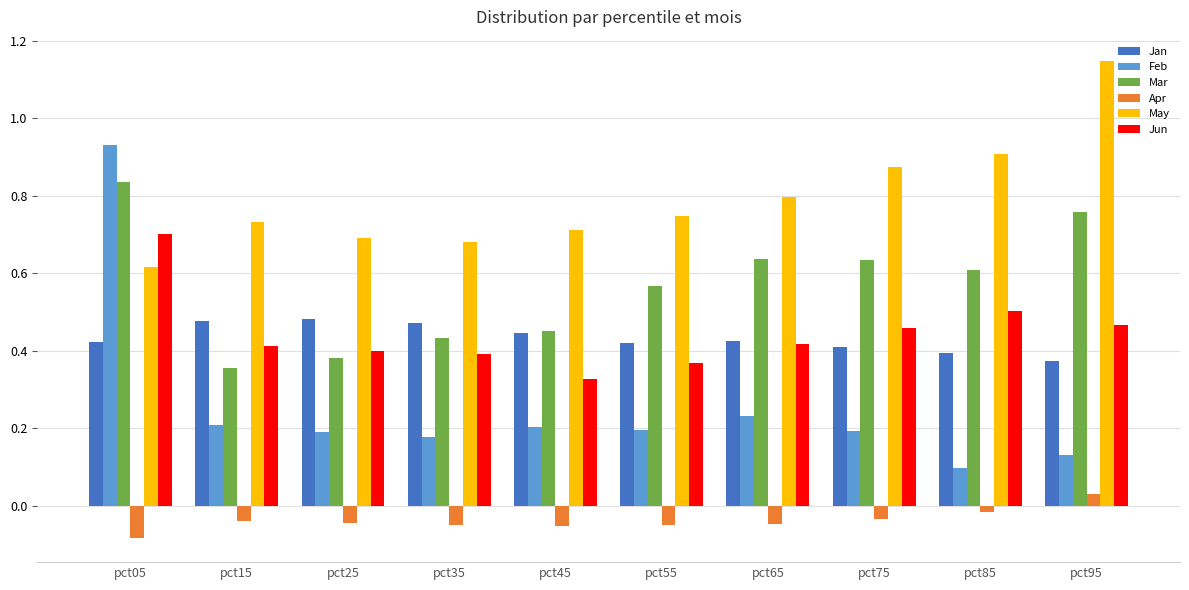

What is the spread (max minus min) of values at pct05?

1.0